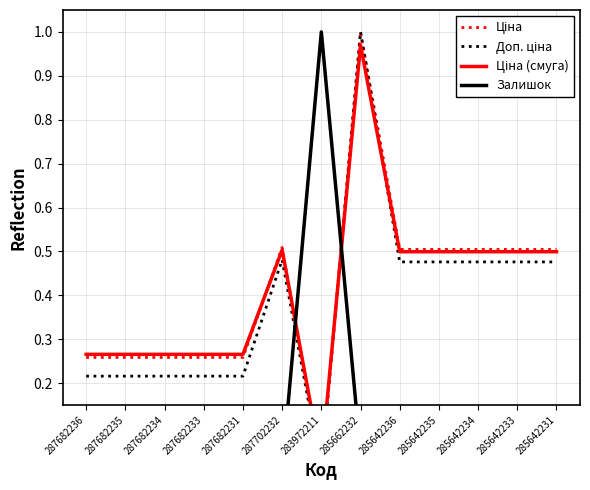

What position from the left is 285662232?

8